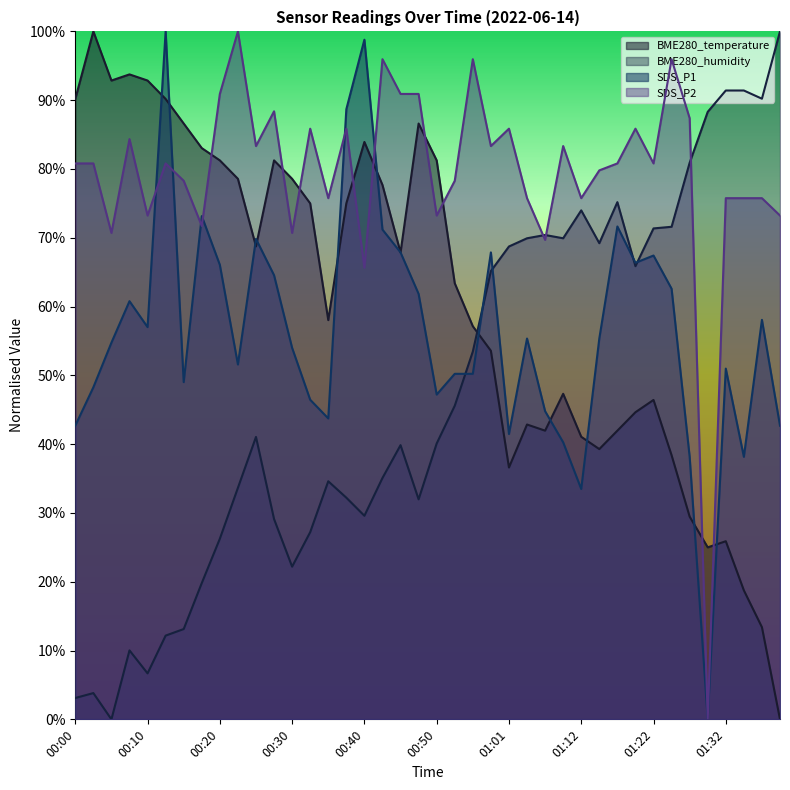

Where is the first local maximum for BME280_temperature?

00:03